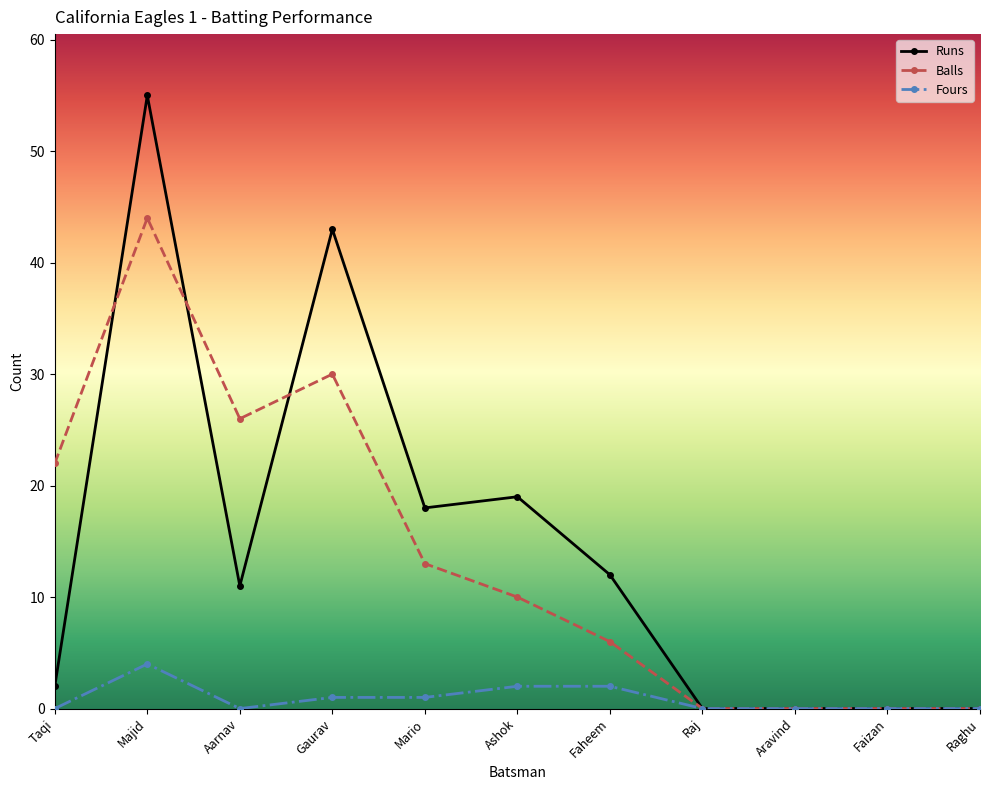

At which category does the chart reach its peak across all series?

Majid